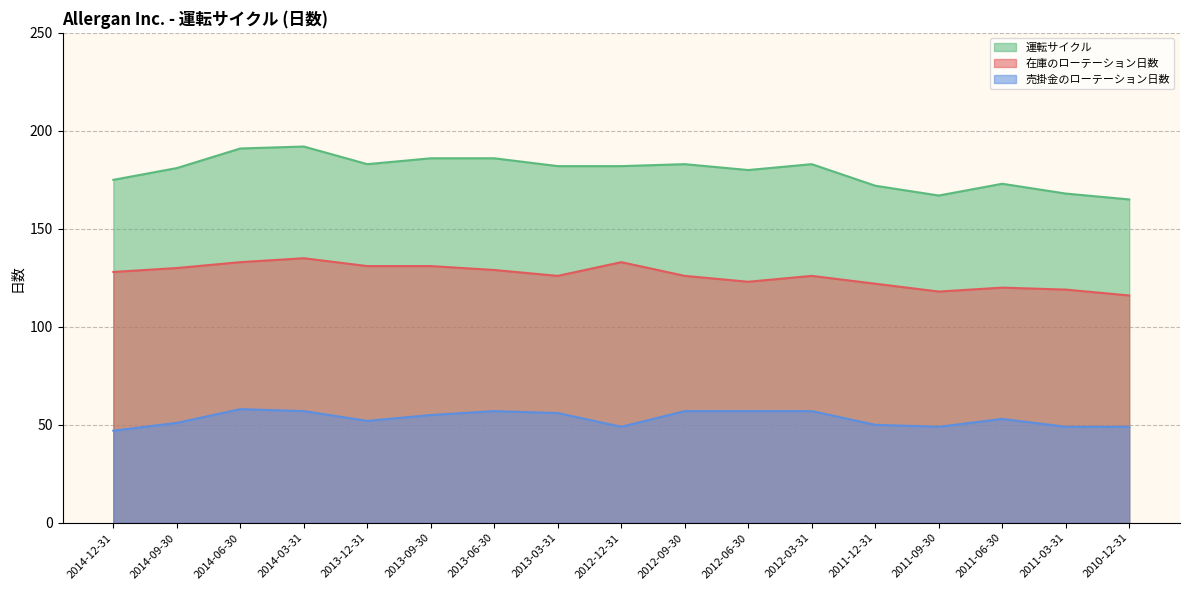

Reading right to left, extract all data points from this chart.

在庫のローテーション日数: 2010-12-31=116	2011-03-31=119	2011-06-30=120	2011-09-30=118	2011-12-31=122	2012-03-31=126	2012-06-30=123	2012-09-30=126	2012-12-31=133	2013-03-31=126	2013-06-30=129	2013-09-30=131	2013-12-31=131	2014-03-31=135	2014-06-30=133	2014-09-30=130	2014-12-31=128
売掛金のローテーション日数: 2010-12-31=49	2011-03-31=49	2011-06-30=53	2011-09-30=49	2011-12-31=50	2012-03-31=57	2012-06-30=57	2012-09-30=57	2012-12-31=49	2013-03-31=56	2013-06-30=57	2013-09-30=55	2013-12-31=52	2014-03-31=57	2014-06-30=58	2014-09-30=51	2014-12-31=47
運転サイクル: 2010-12-31=165	2011-03-31=168	2011-06-30=173	2011-09-30=167	2011-12-31=172	2012-03-31=183	2012-06-30=180	2012-09-30=183	2012-12-31=182	2013-03-31=182	2013-06-30=186	2013-09-30=186	2013-12-31=183	2014-03-31=192	2014-06-30=191	2014-09-30=181	2014-12-31=175